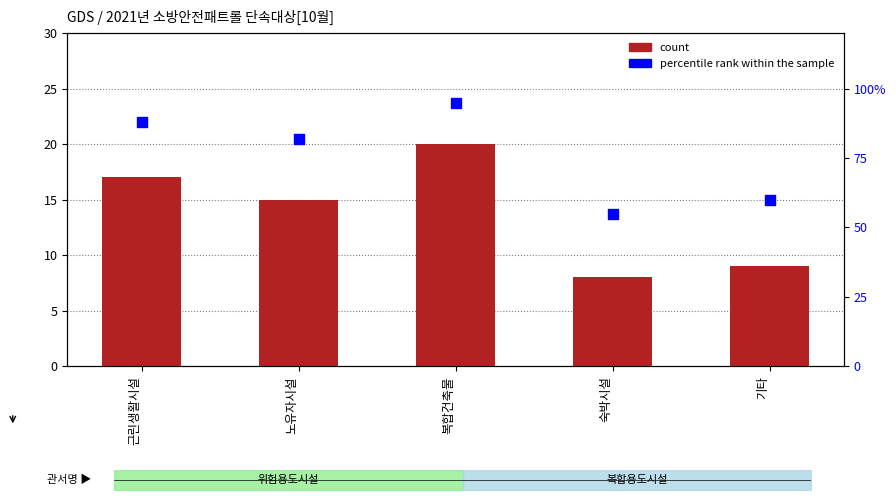

Which series has the widest spread of Y values?

percentile rank within the sample